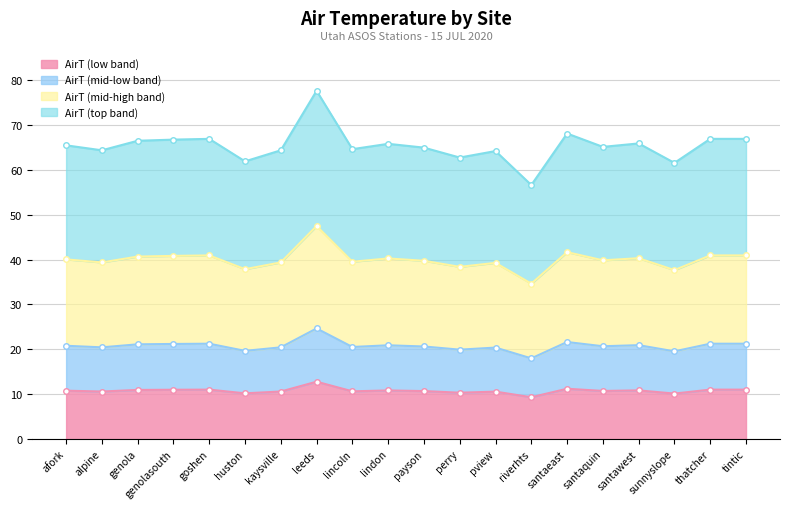

What is the maximum value for AirT (low band)?

12.8